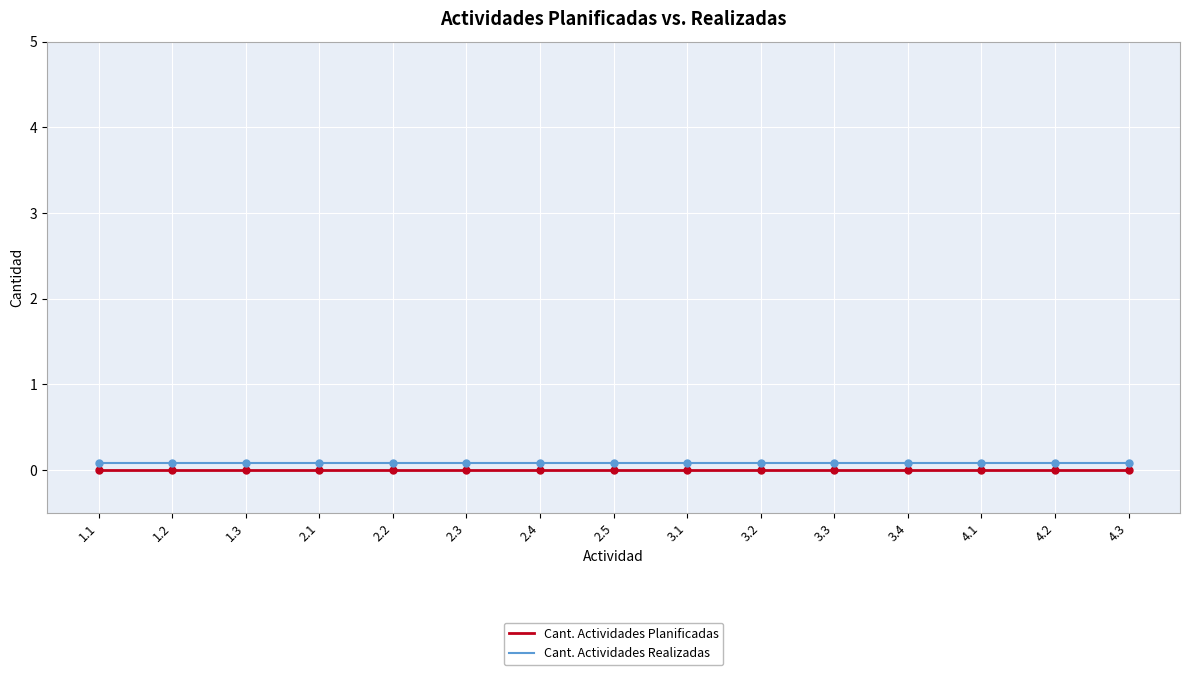

At 1.2, list the series in order from largest to smallest.

Cant. Actividades Realizadas, Cant. Actividades Planificadas